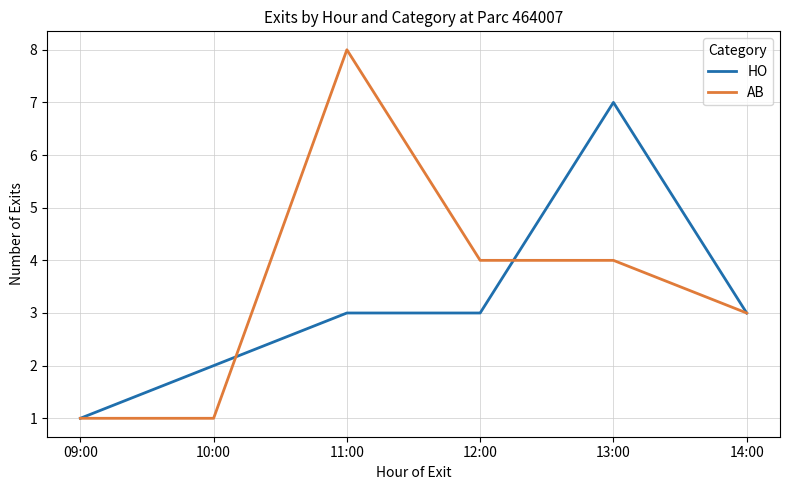

What is the difference between the maximum and minimum values in the HO series?

6